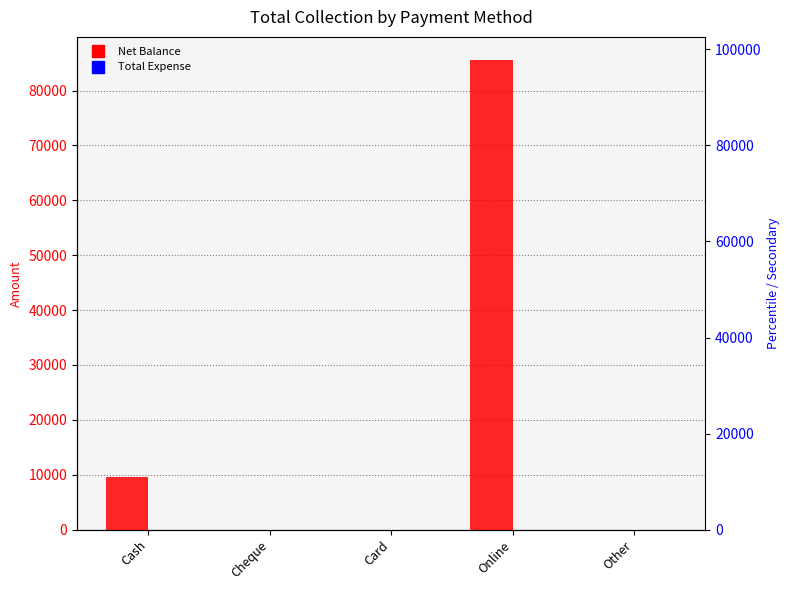

At which category is the sum across all series the highest?

Online